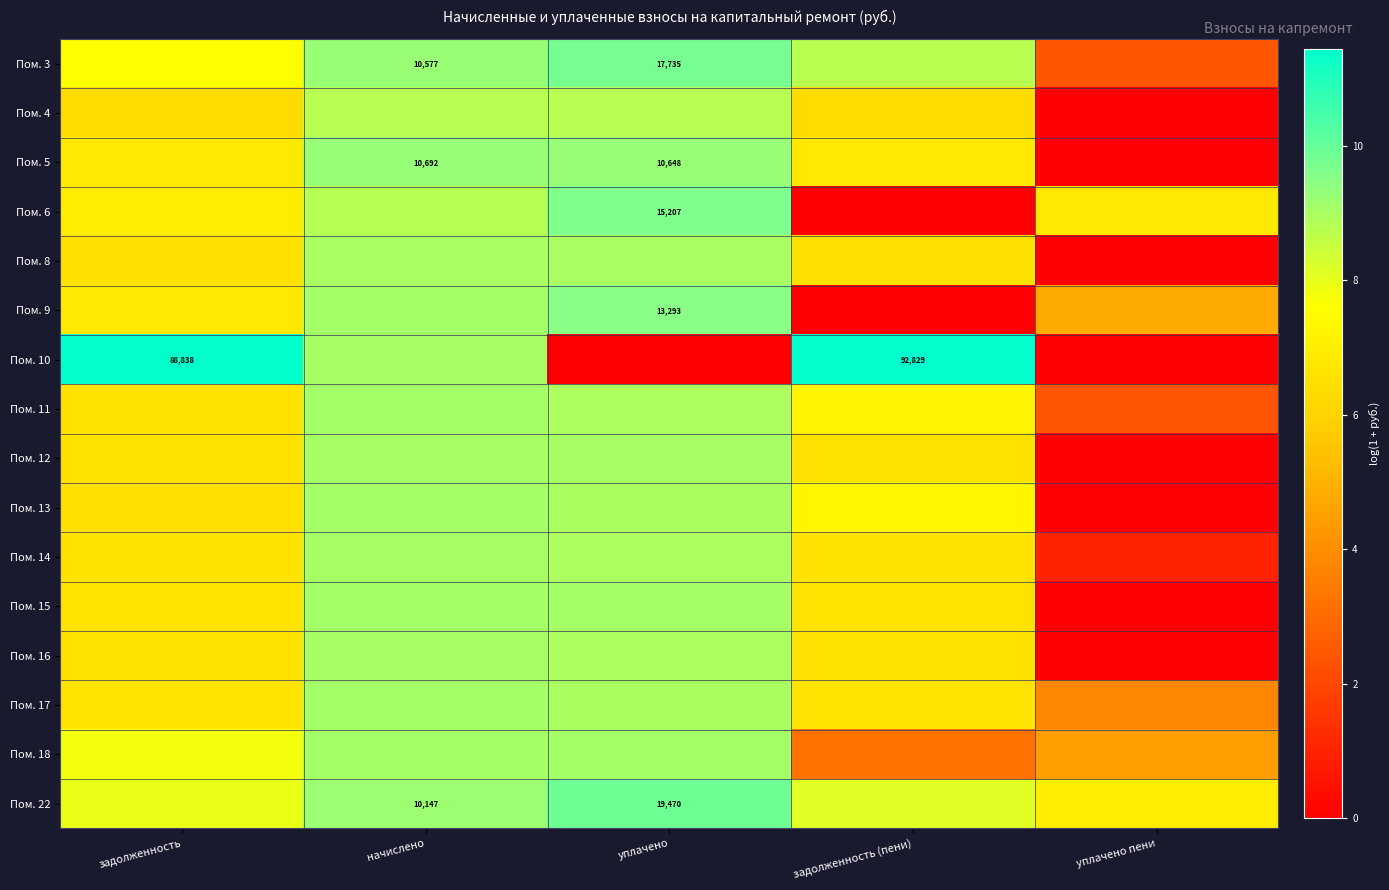

At how many categories does at least one series exceed 6?

5